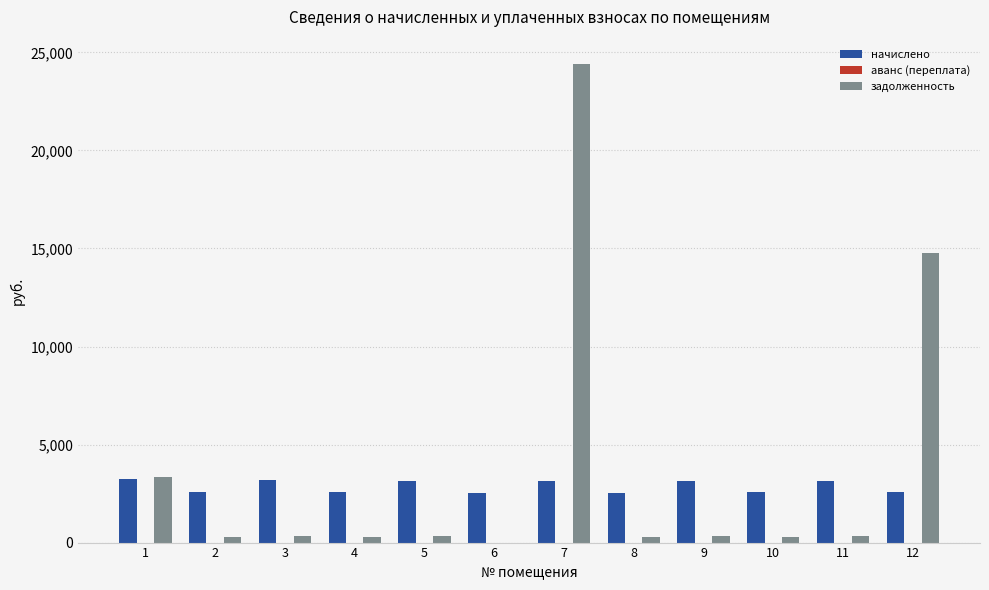

Count the number of data series in this chart.

3